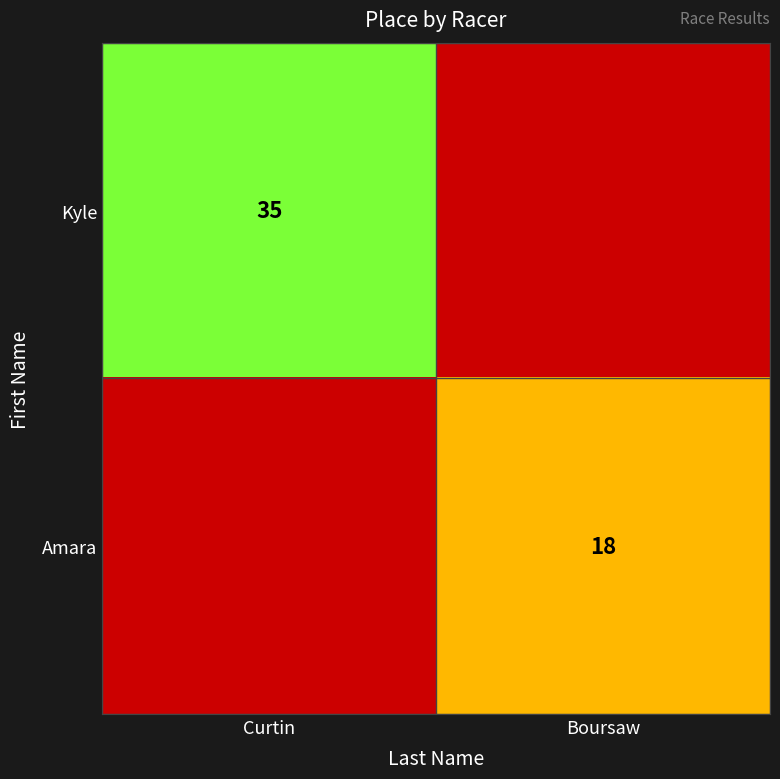

Is it true that Amara equals 13 at Boursaw?

False